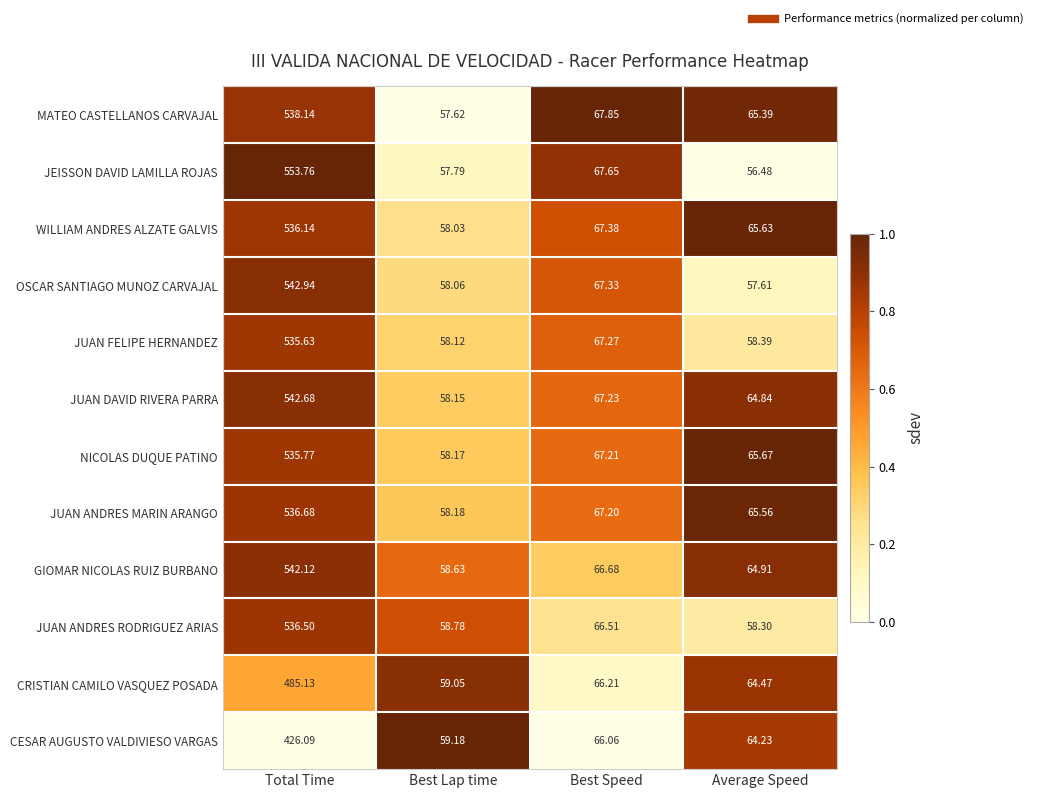

Which label corresponds to the largest value in the chart?

Total Time